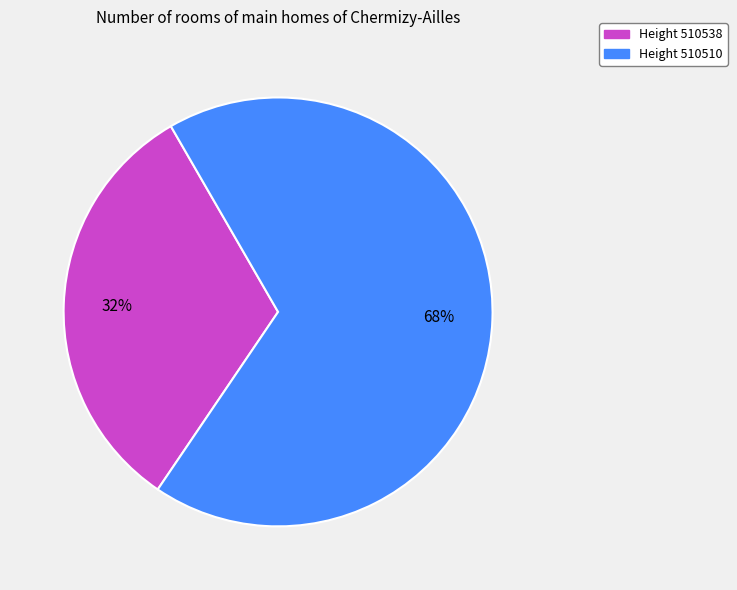

To the nearest percent, what is the average slice percentage?

50%